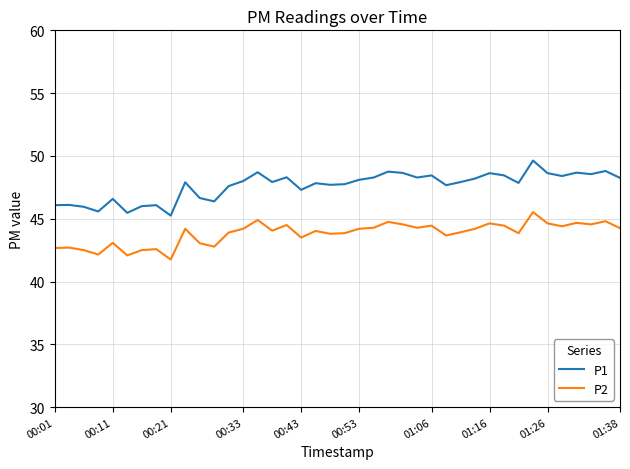

List the series in order of their overall mean, highest first.

P1, P2